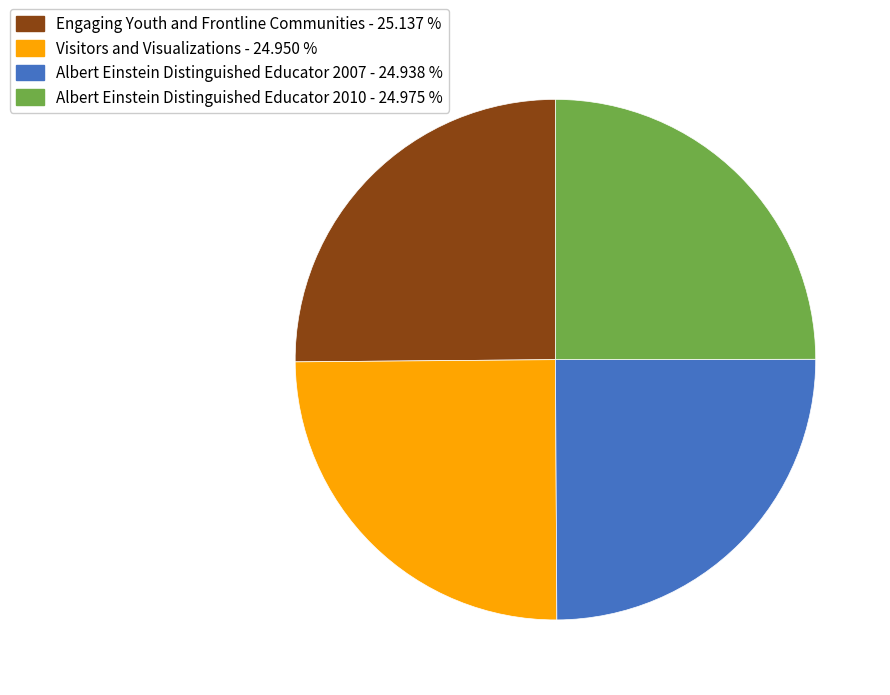

What is the ratio of the value at Visitors and Visualizations to the value at Albert Einstein Distinguished Educator 2010?

1.0